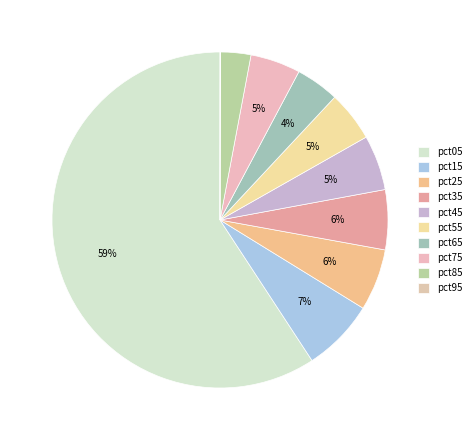

What percentage is the pct15 slice, to the nearest percent?

7%